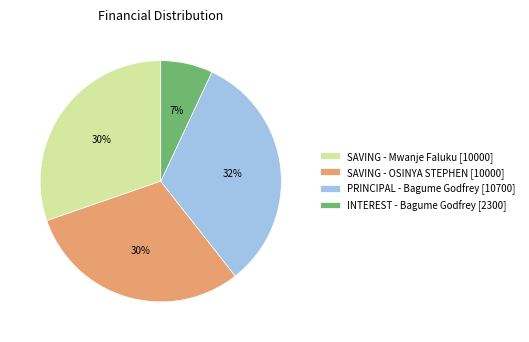

Do SAVING - Mwanje Faluku [10000] and INTEREST - Bagume Godfrey [2300] together represent more than half of the pie?

No